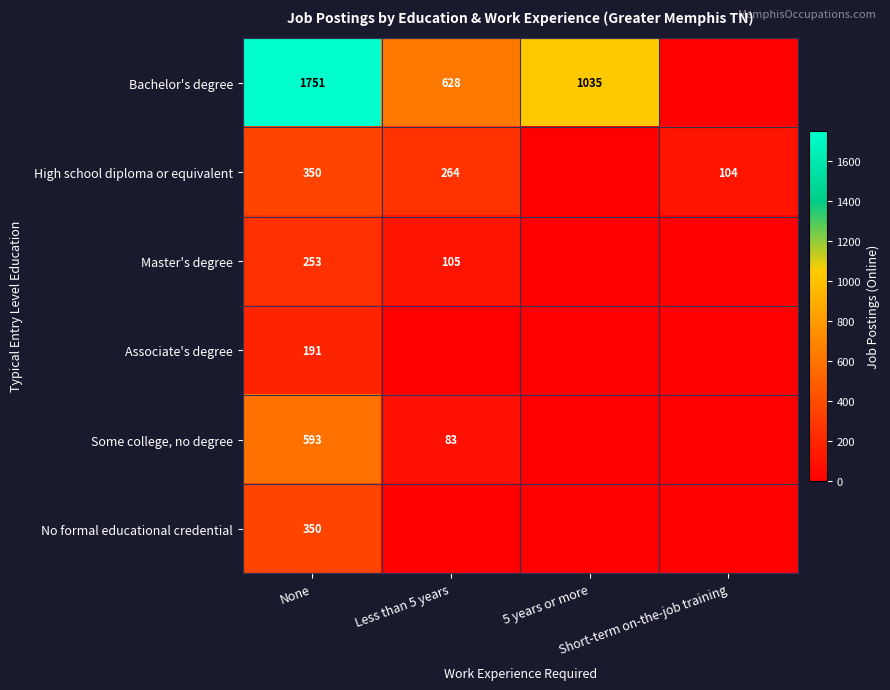

Between 5 years or more and Short-term on-the-job training, which series saw the biggest shift?

Bachelor's degree